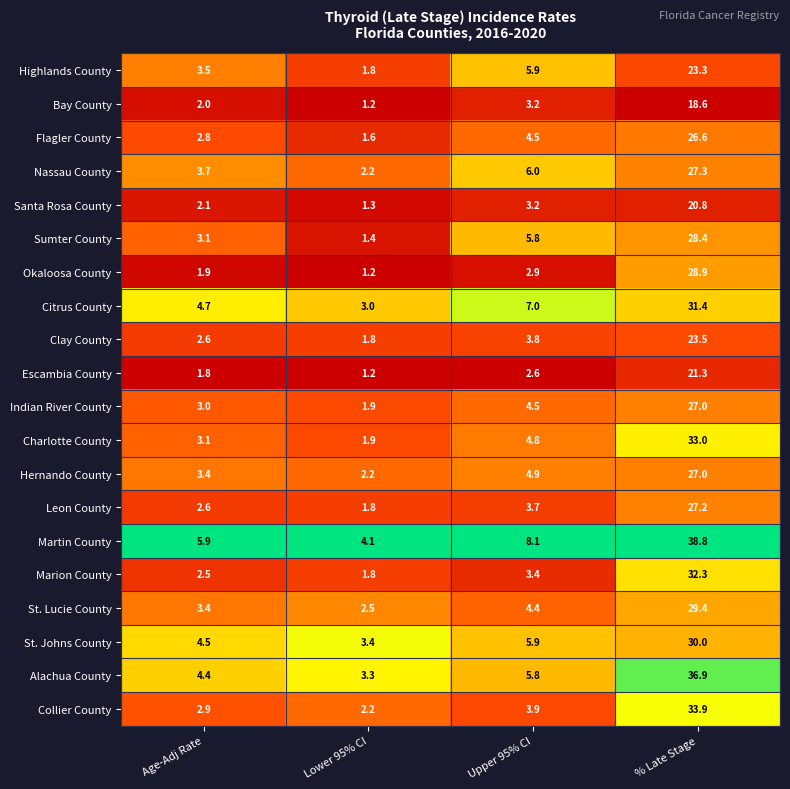

Which category has the highest value in the Escambia County series?

% Late Stage